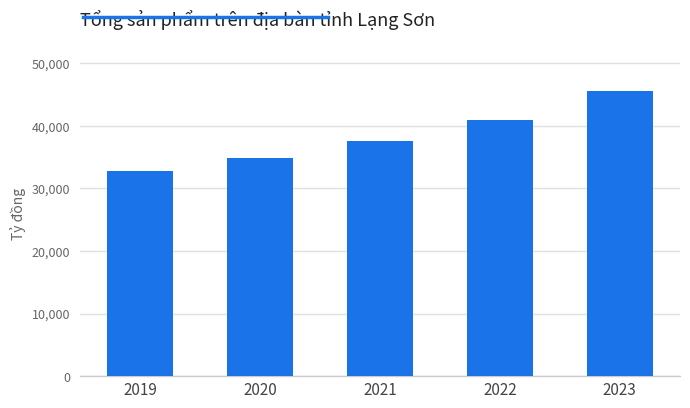

Read the value at 2021.

37587.7